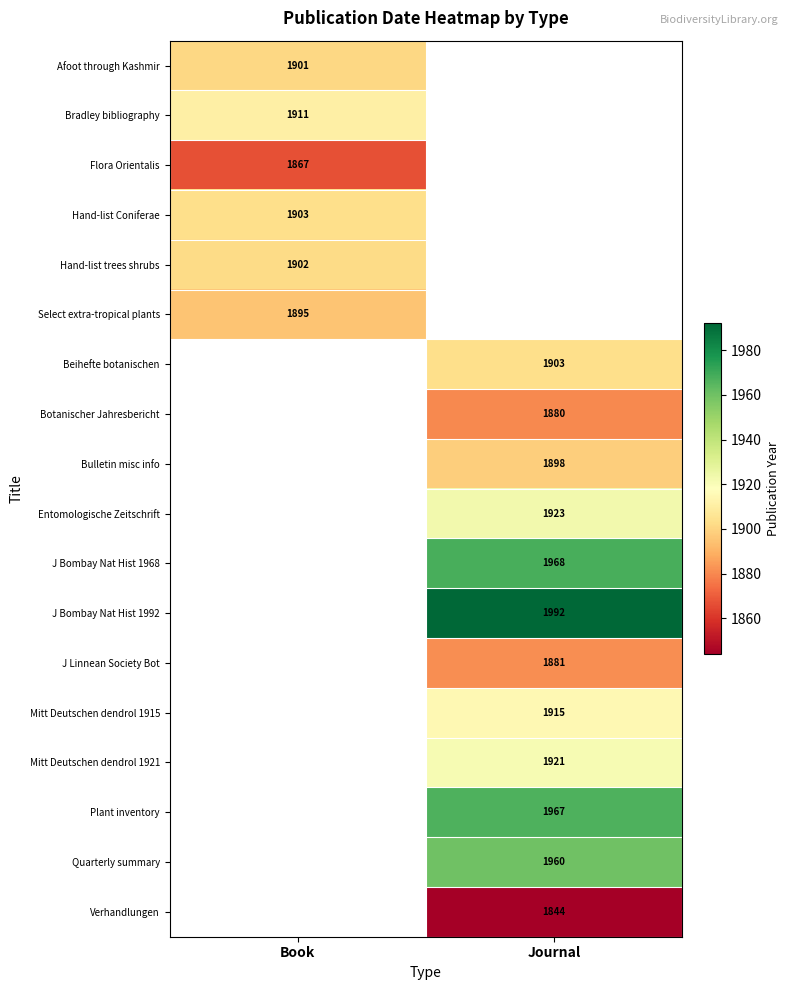

The Flora Orientalis series shows 745 at Book. True or false?

False